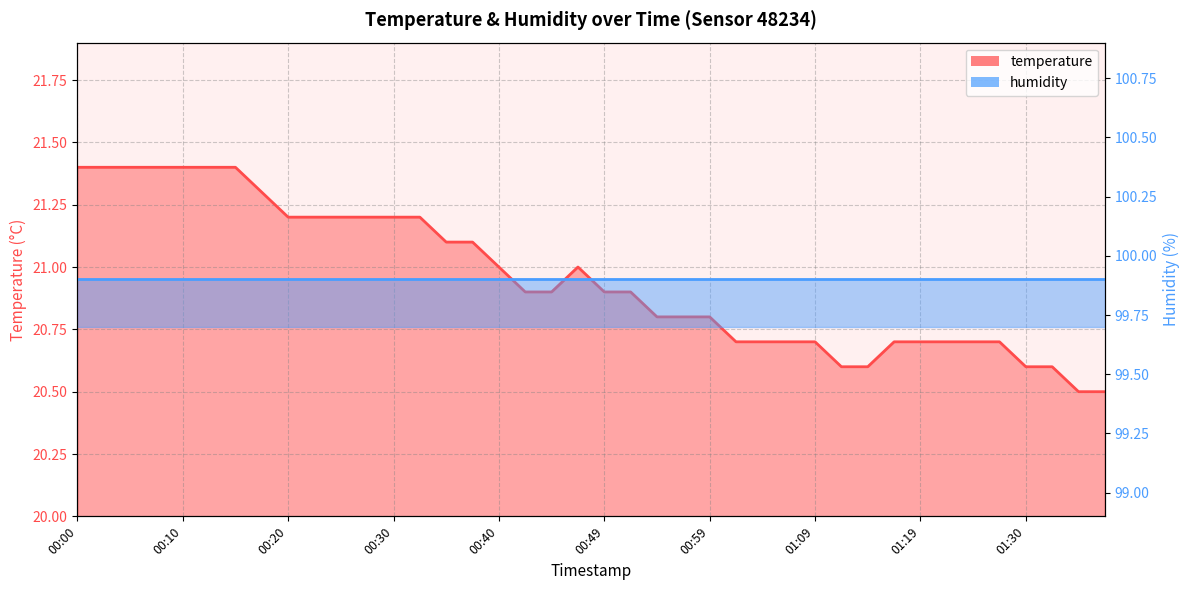

What is the average value?

21.0